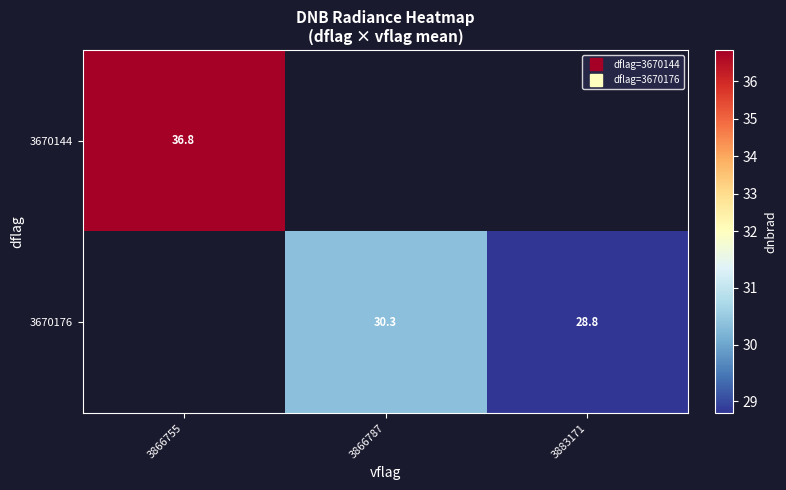

What is the greatest value displayed?

36.8